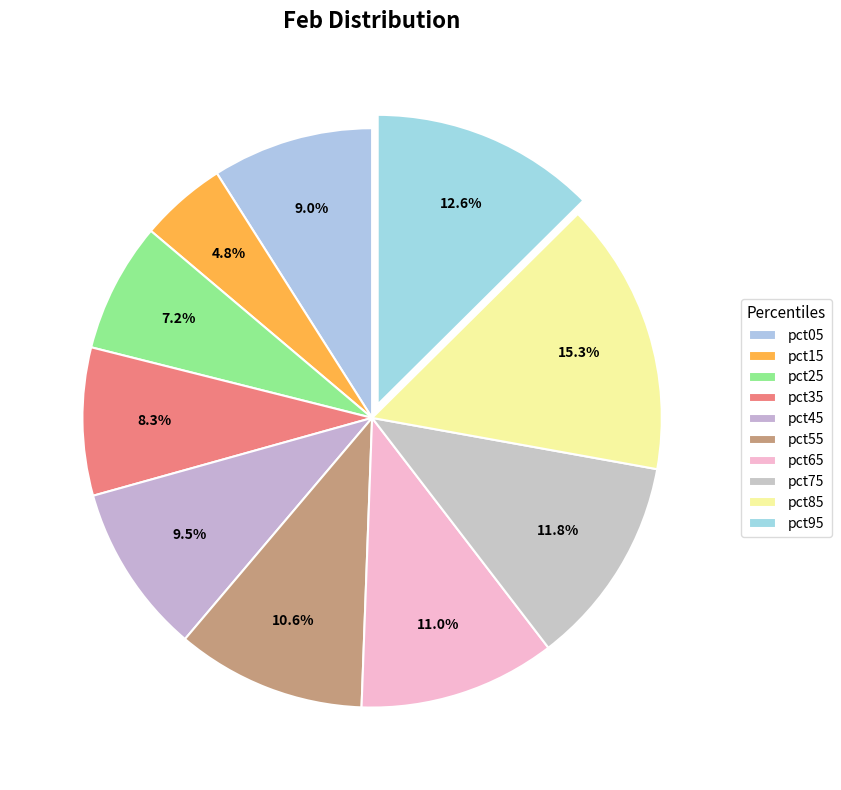

How many segments does this pie chart have?

10